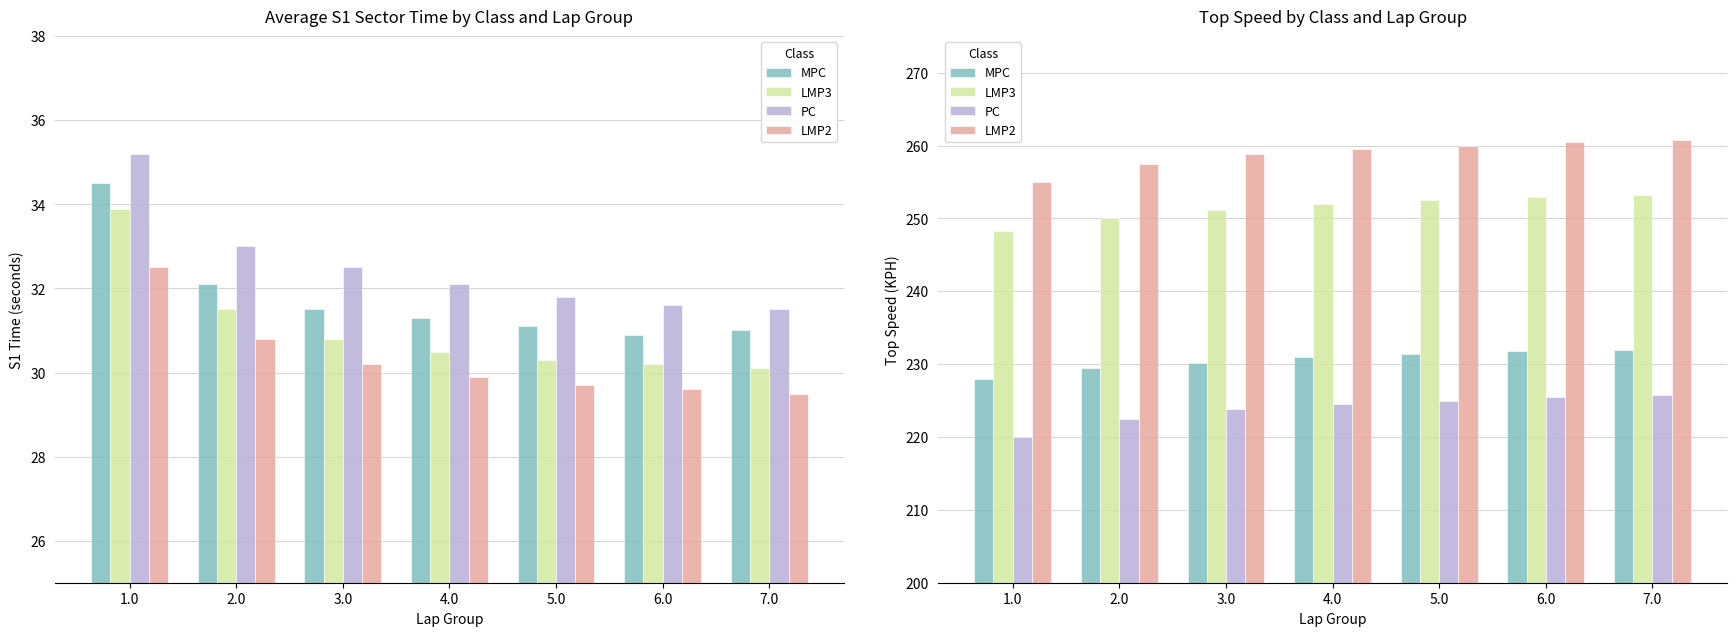

At how many categories does at least one series exceed 251?

7